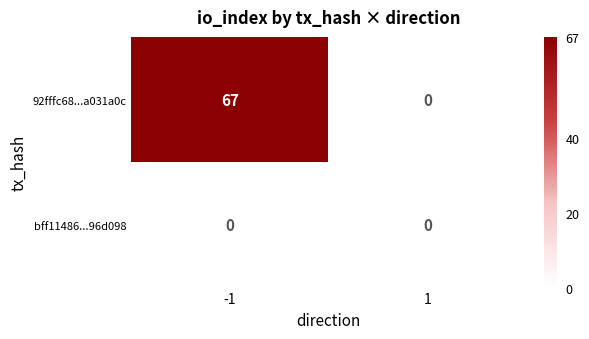

Which label corresponds to the largest value in the chart?

-1